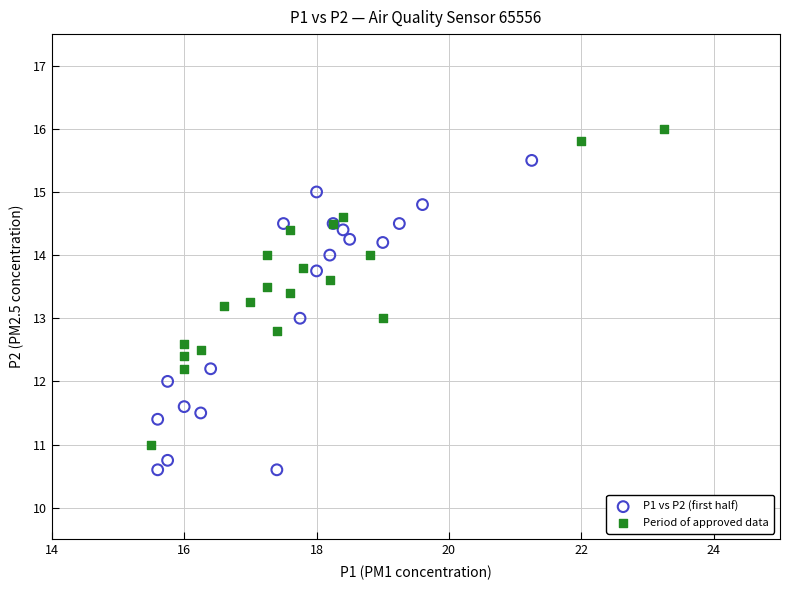

Which series reaches the maximum Y coordinate?

Period of approved data